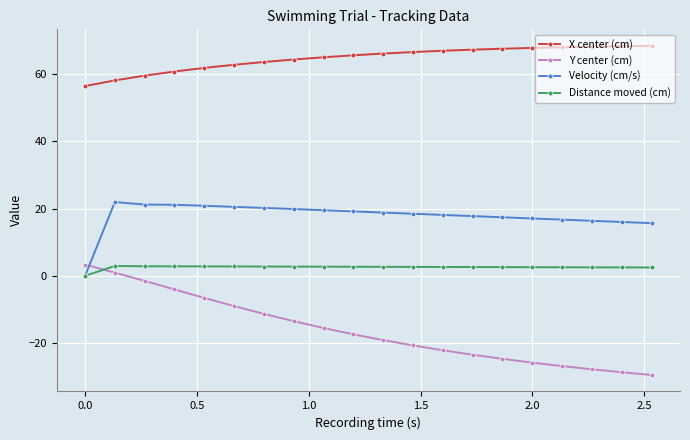

True or false: X center (cm) and Y center (cm) intersect in this chart.

False